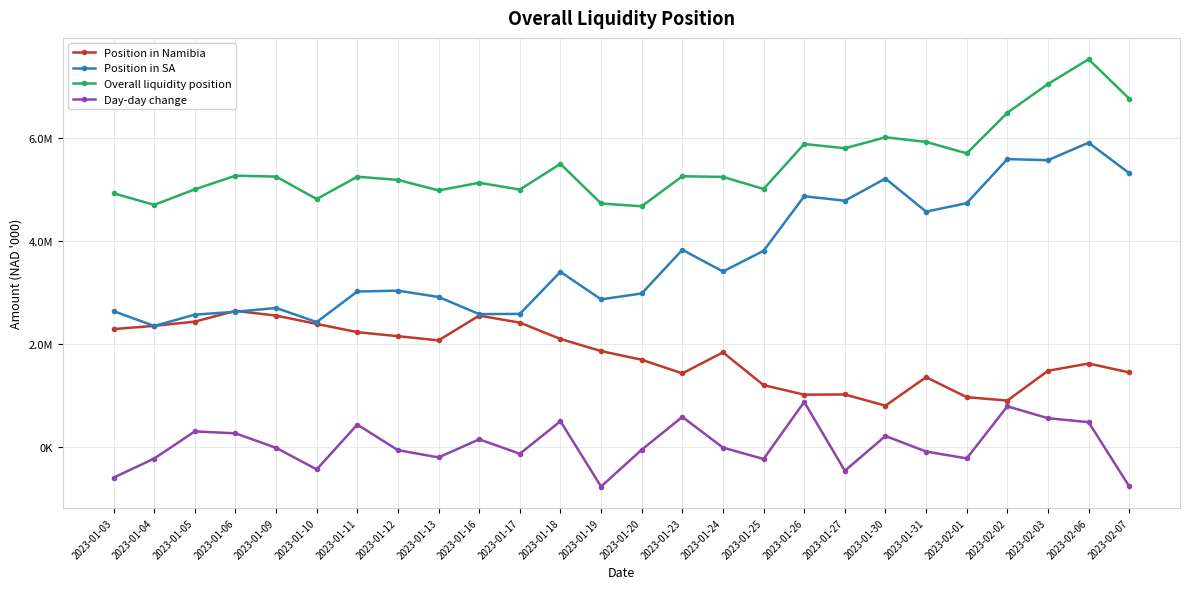

Where is the first local minimum for Overall liquidity position?

2023-01-04